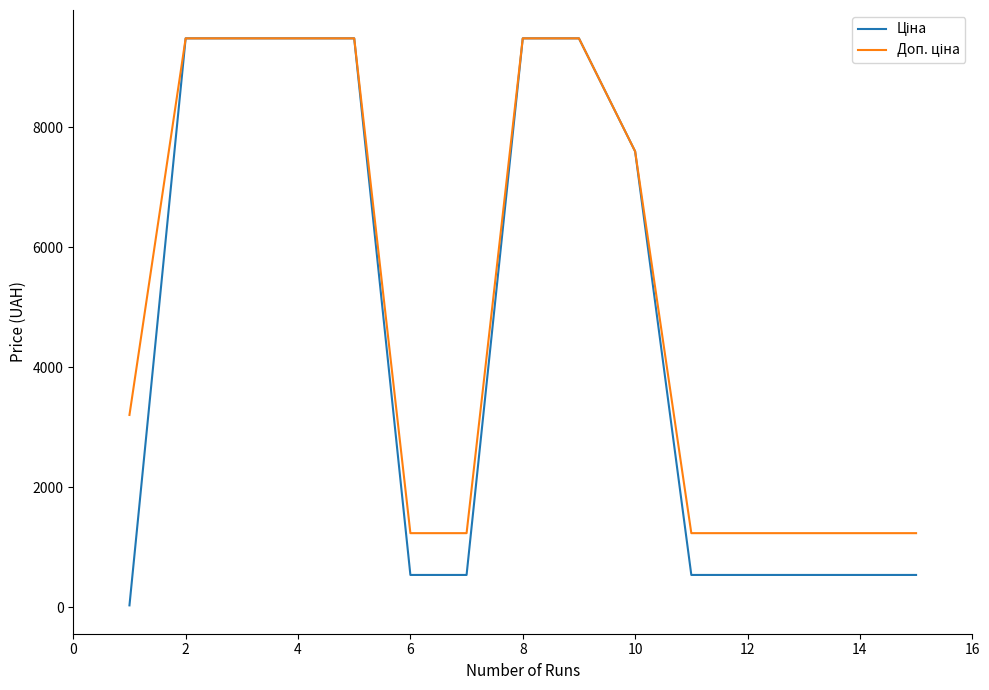

What is the maximum value shown in the chart?

9480.1